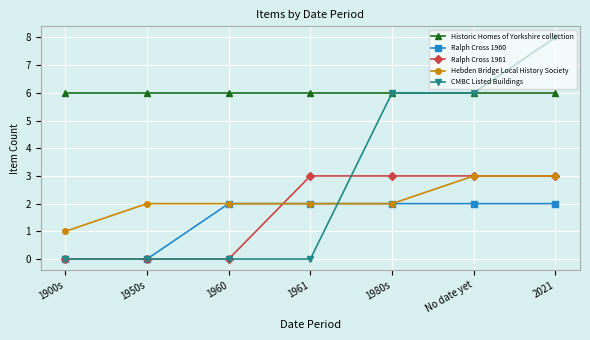

What is the difference between the highest and lowest values at 1961?

6